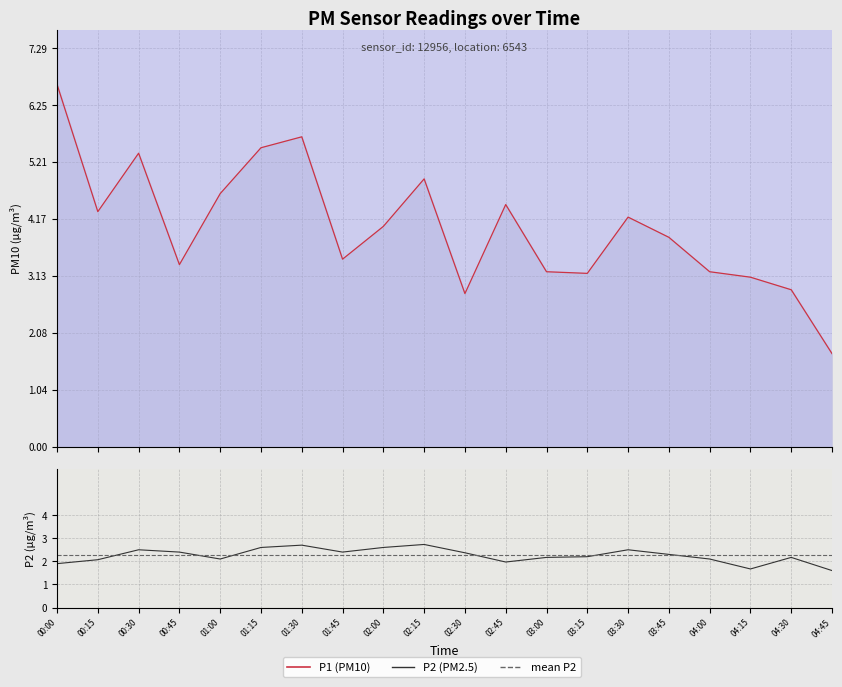

Which has a higher value, 02:45 or 00:45?

02:45